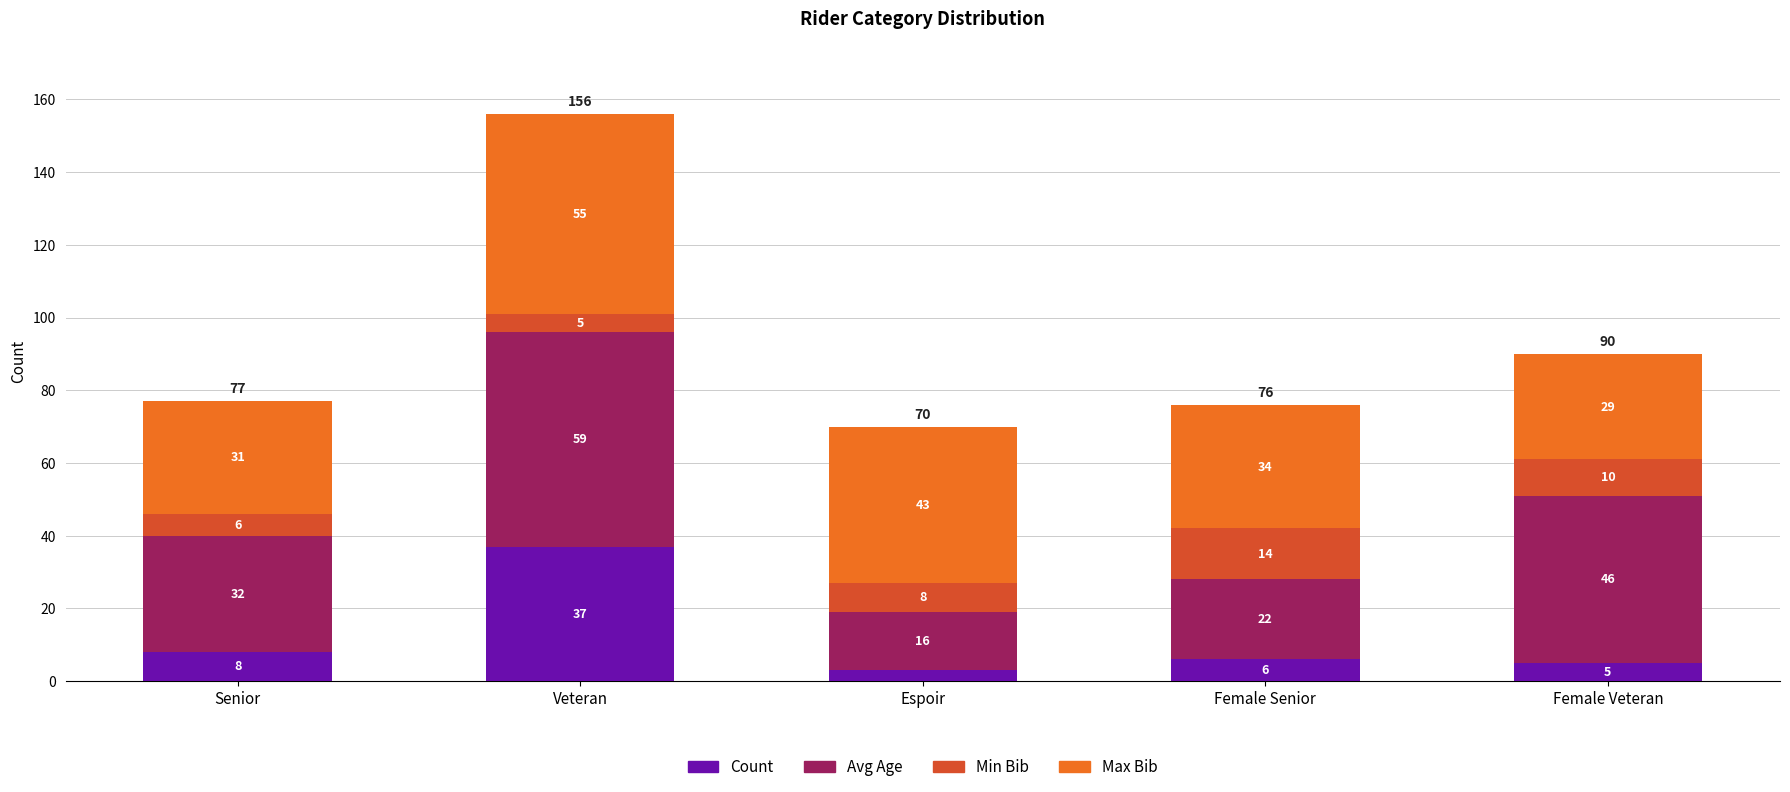

Rank the categories by Count value from highest to lowest.

Veteran, Senior, Female Senior, Female Veteran, Espoir